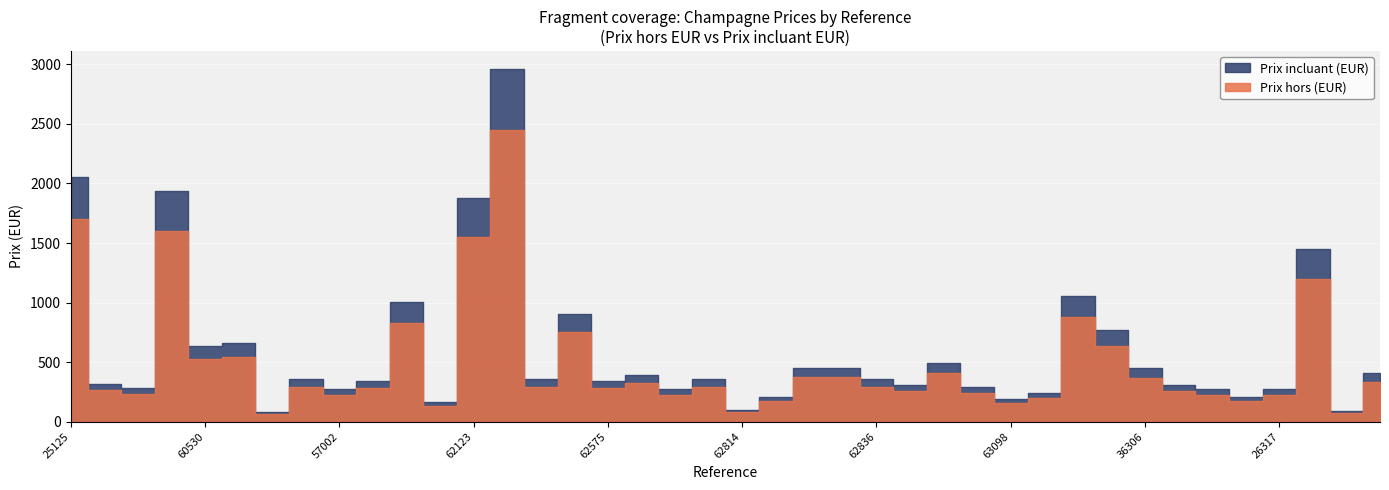

What is the approximate value of Prix hors (EUR) at 63098?

155.0